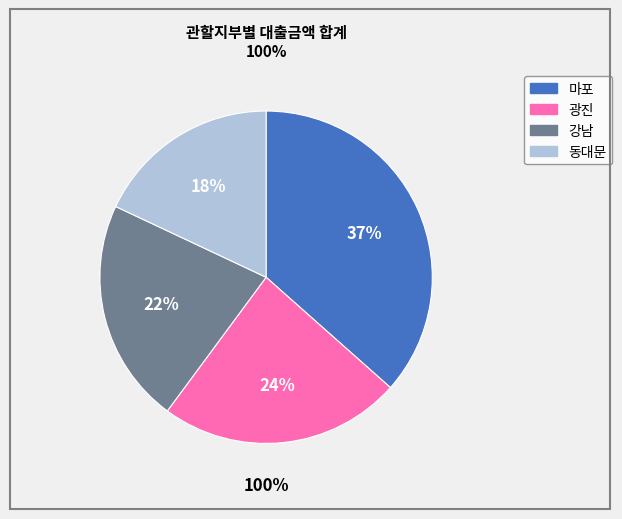

Rank the categories by value from highest to lowest.

마포, 광진, 강남, 동대문